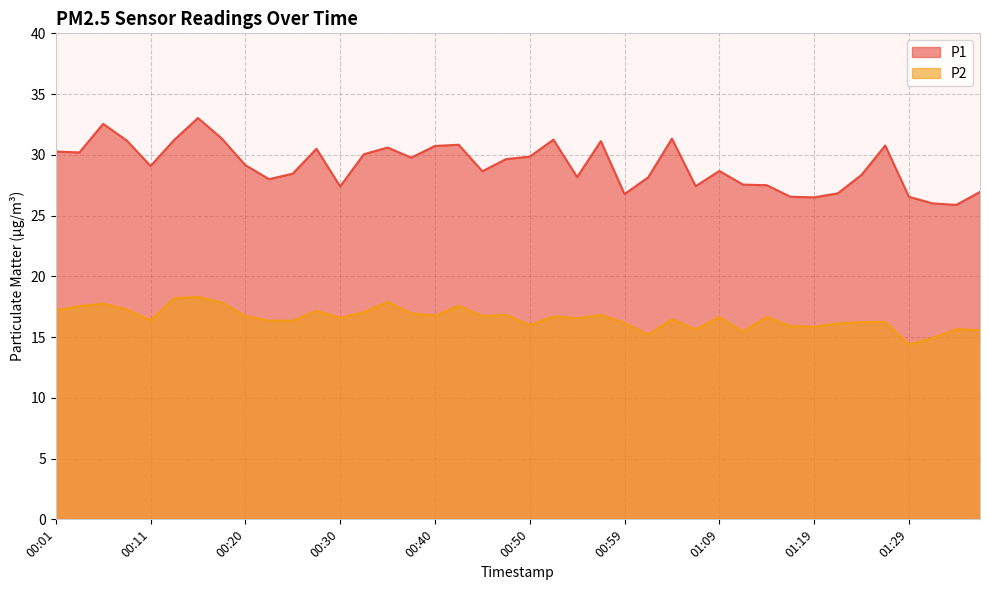

Which label corresponds to the largest value in the chart?

00:16